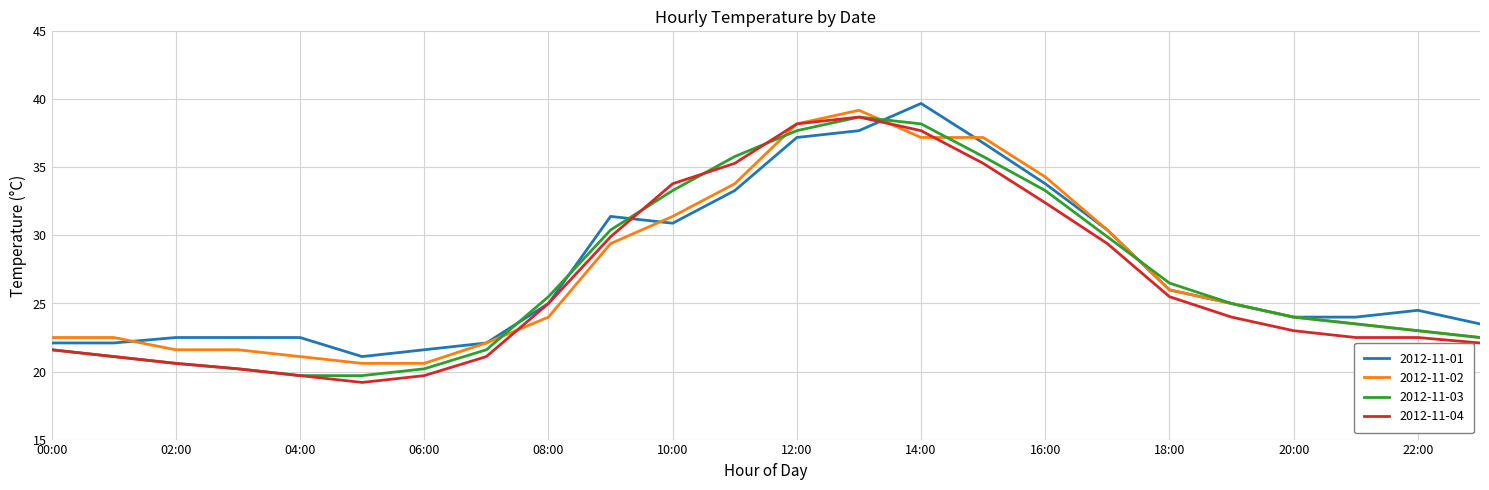

What is the difference between the maximum and minimum values in the 2012-11-01 series?

18.6